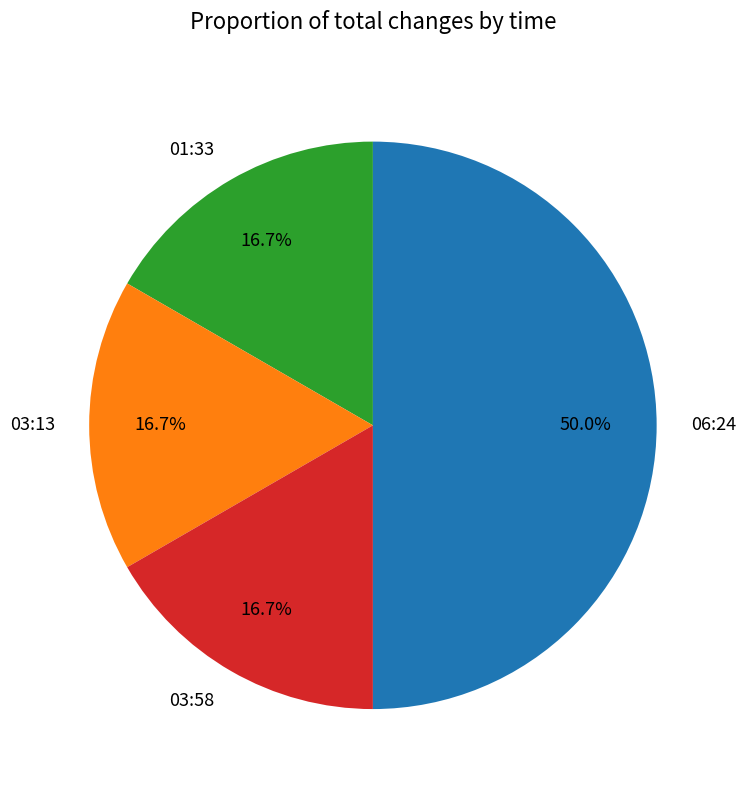

Is the sum of 03:58 and 01:33 greater than half?

No